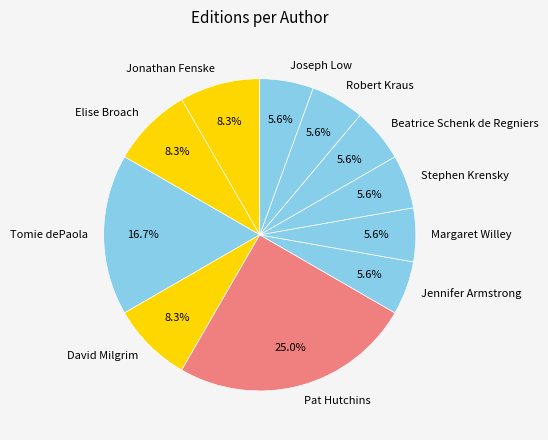

What is the ratio of the value at Beatrice Schenk de Regniers to the value at Elise Broach?

0.7